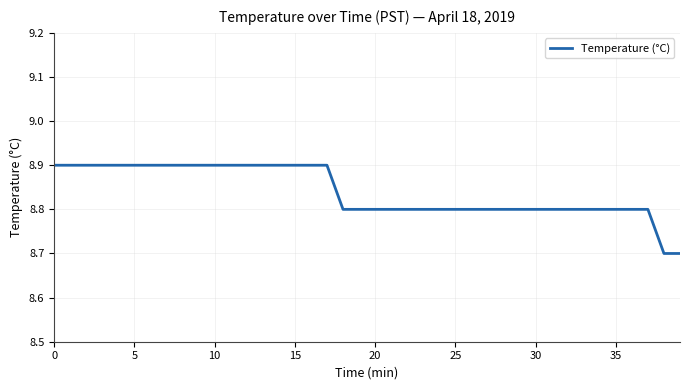

What is the difference between the maximum and second lowest values?

0.2